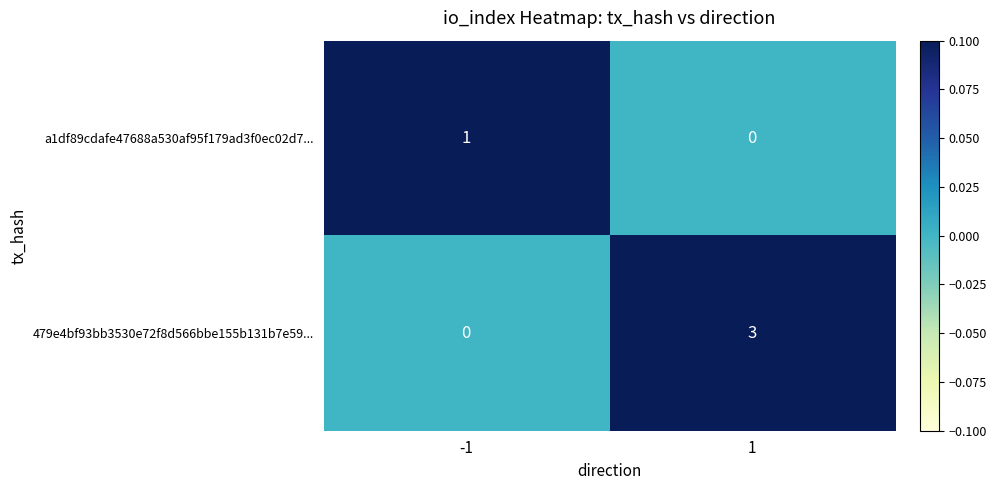

Reading right to left, transcribe all the data shown in this chart.

a1df89cdafe47688a530af95f179ad3f0ec02d7...: 0	1
479e4bf93bb3530e72f8d566bbe155b131b7e59...: 3	0